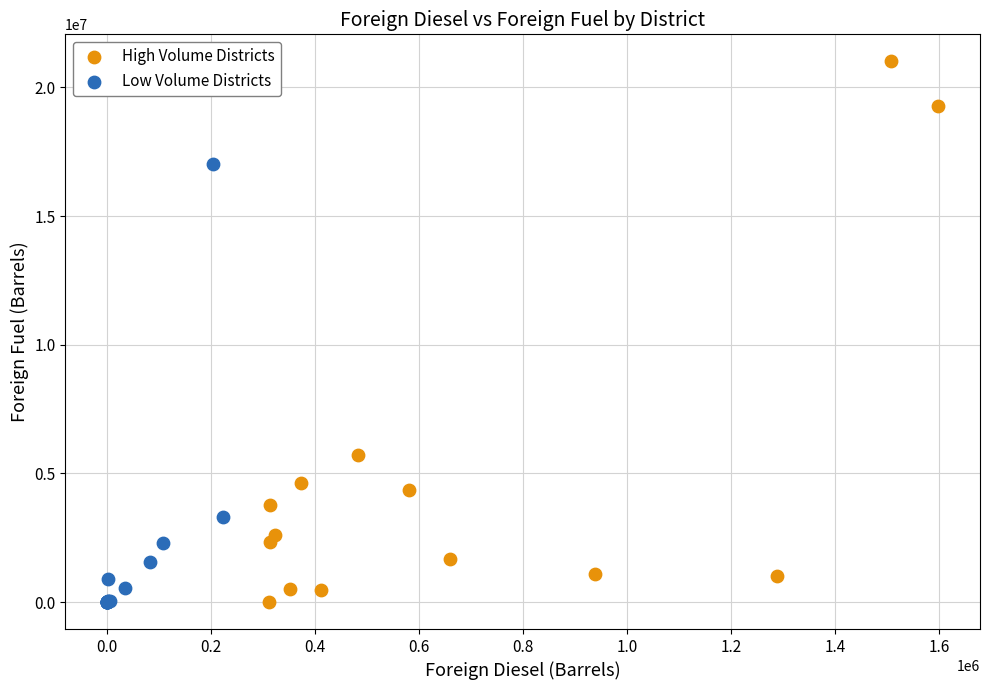

Which series reaches the maximum Y coordinate?

High Volume Districts